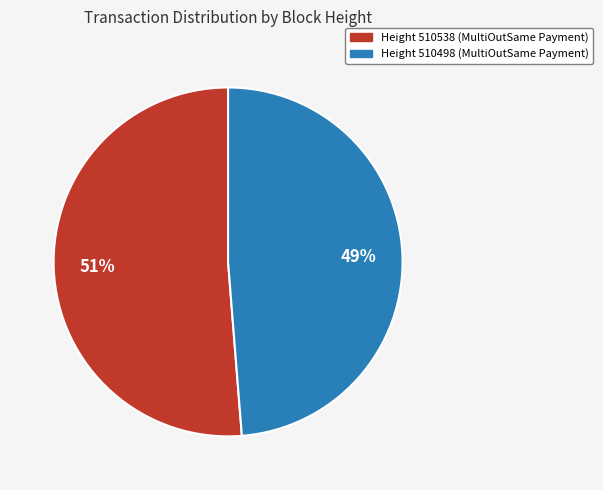

True or false: Height 510538 (MultiOutSame Payment) accounts for 51% of the total.

True